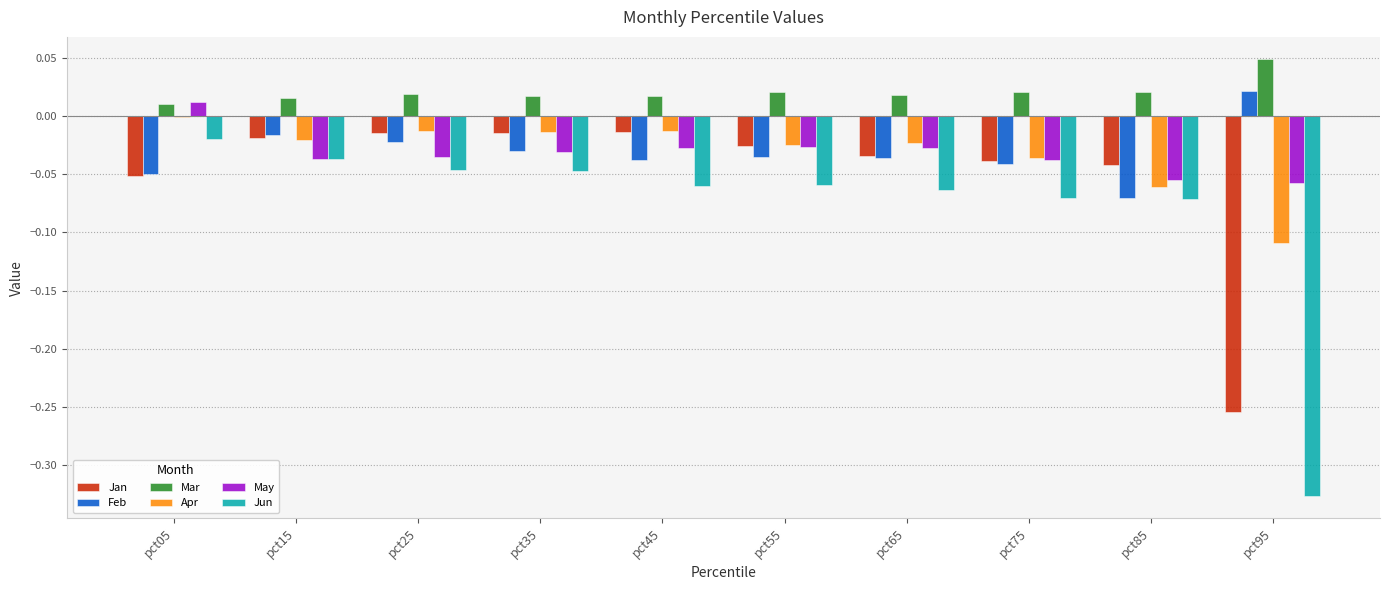

How many Mar values are between 0 and 1?

10